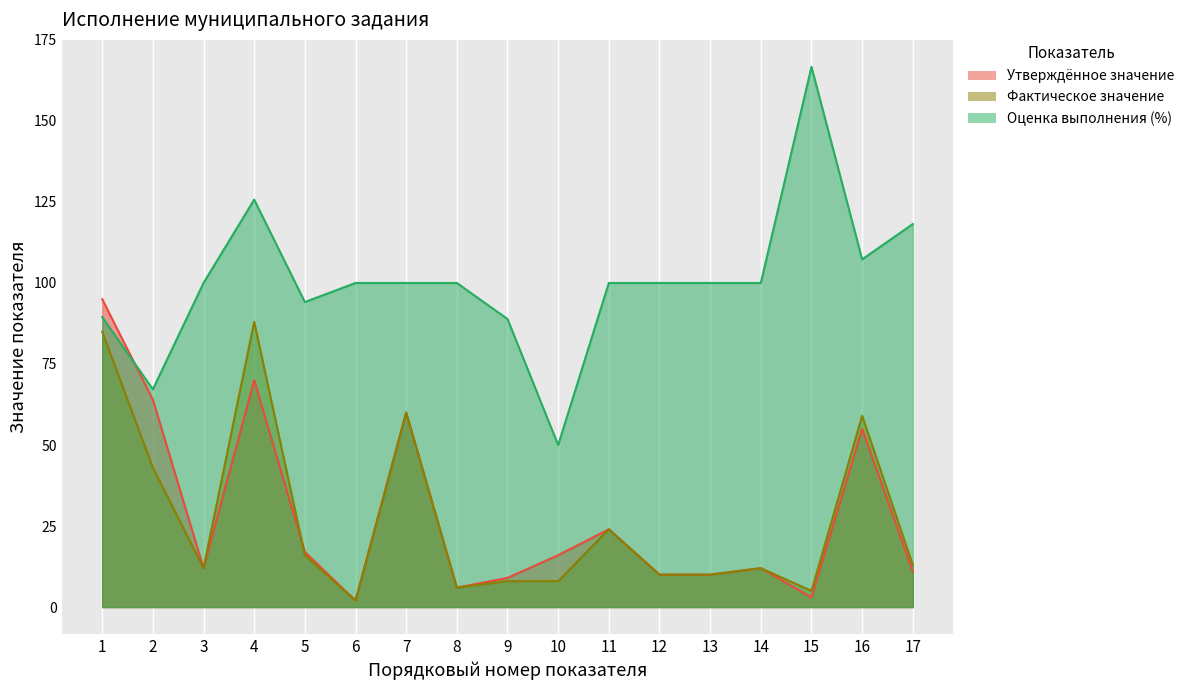

What are all the series names shown in the legend?

Утверждённое значение, Фактическое значение, Оценка выполнения (%)